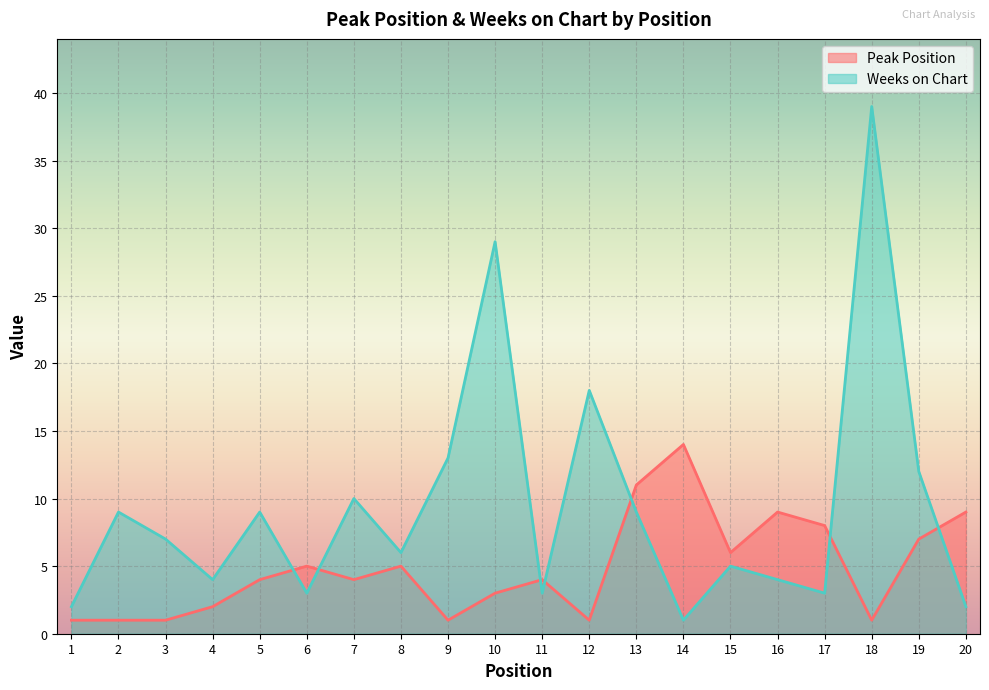

What is the difference between the second highest and minimum values in the Weeks on Chart series?

28